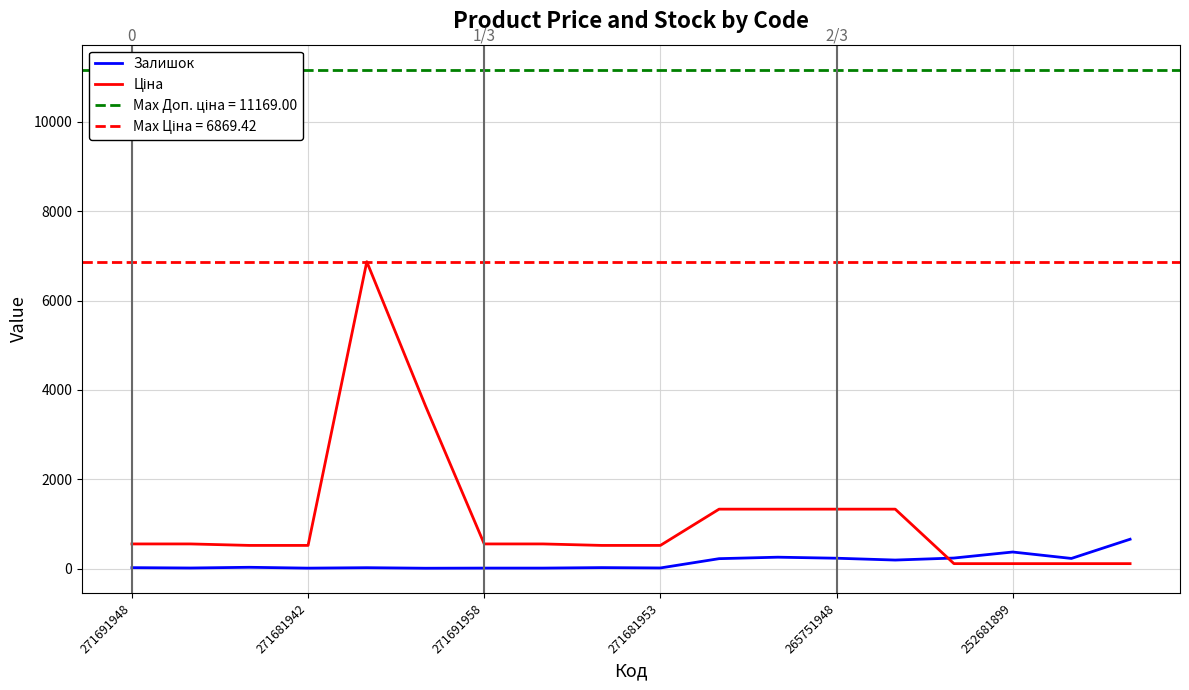

What is the label of the 8th point from the left?

7